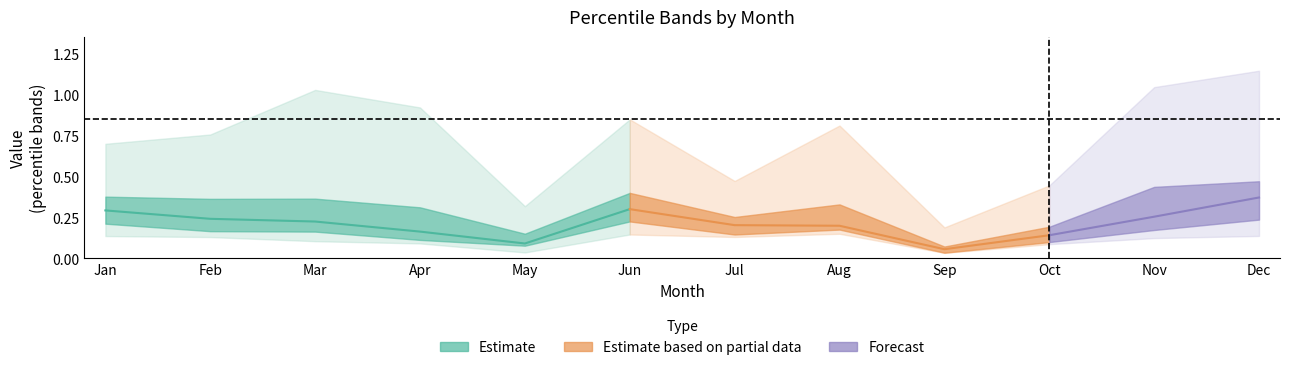

Is this an area chart (filled region under the line)?

No